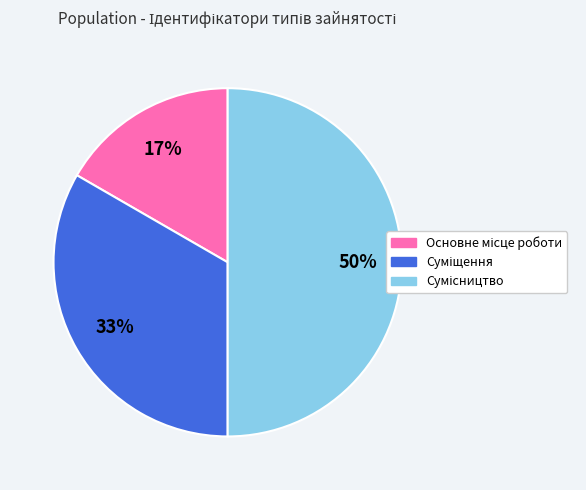

To the nearest percent, what is the difference between the largest and smallest slice percentages?

33%